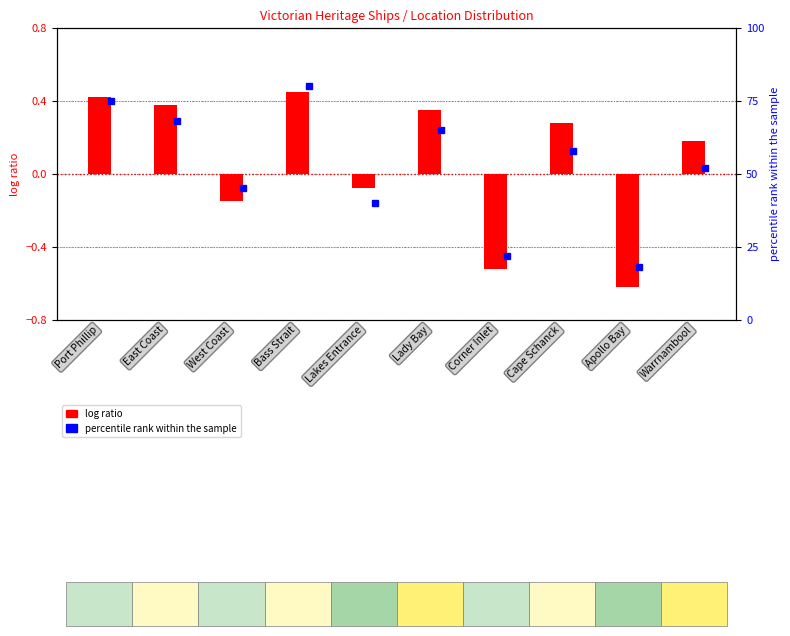

What is the value of the 10th bar from the left?

0.2